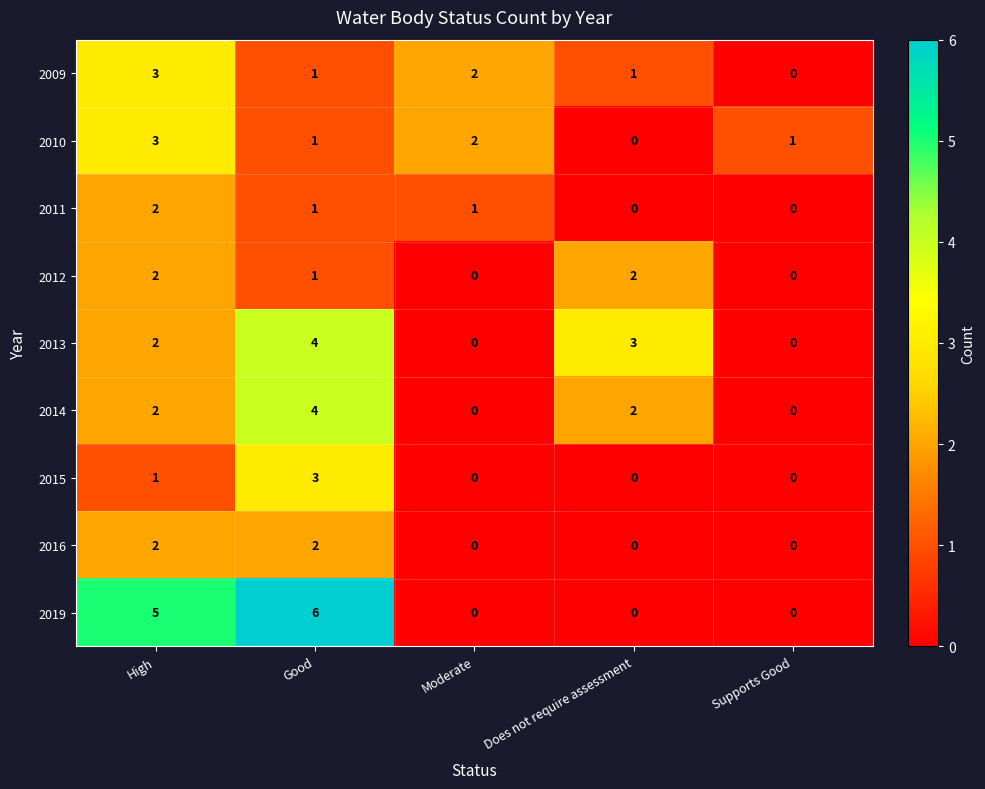

Which series has the widest spread of values?

2019